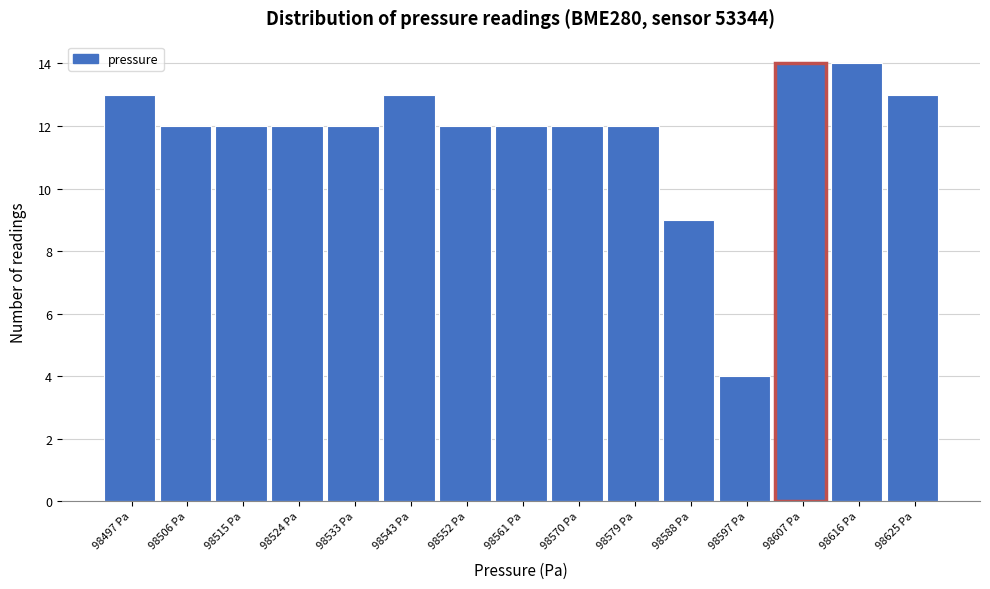

What is the height of the bar covering 98538 to 98548 on the x-axis? Neither the bar edges nor the heights are printed on the chart, so give them approximately, as read against the axes.

13